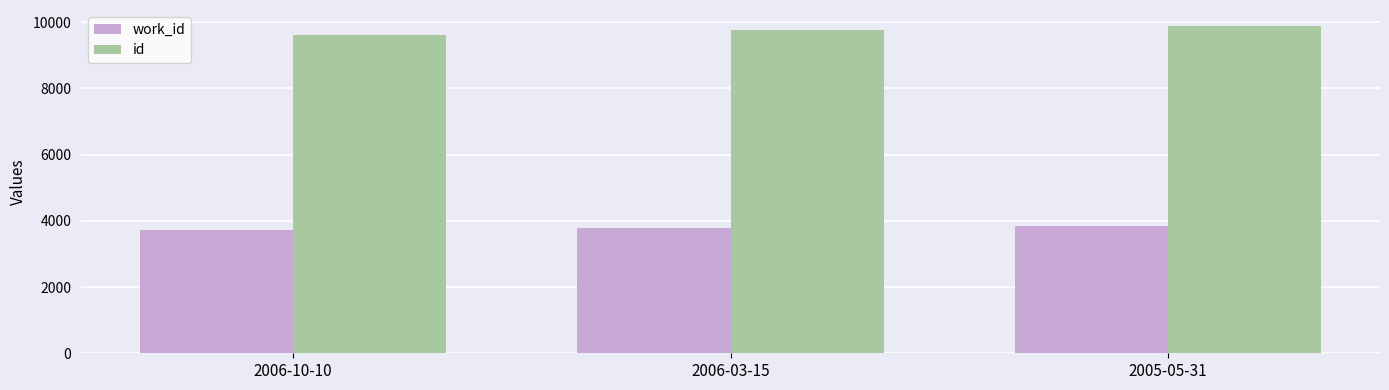

How many data points in id are less than 9771?

1